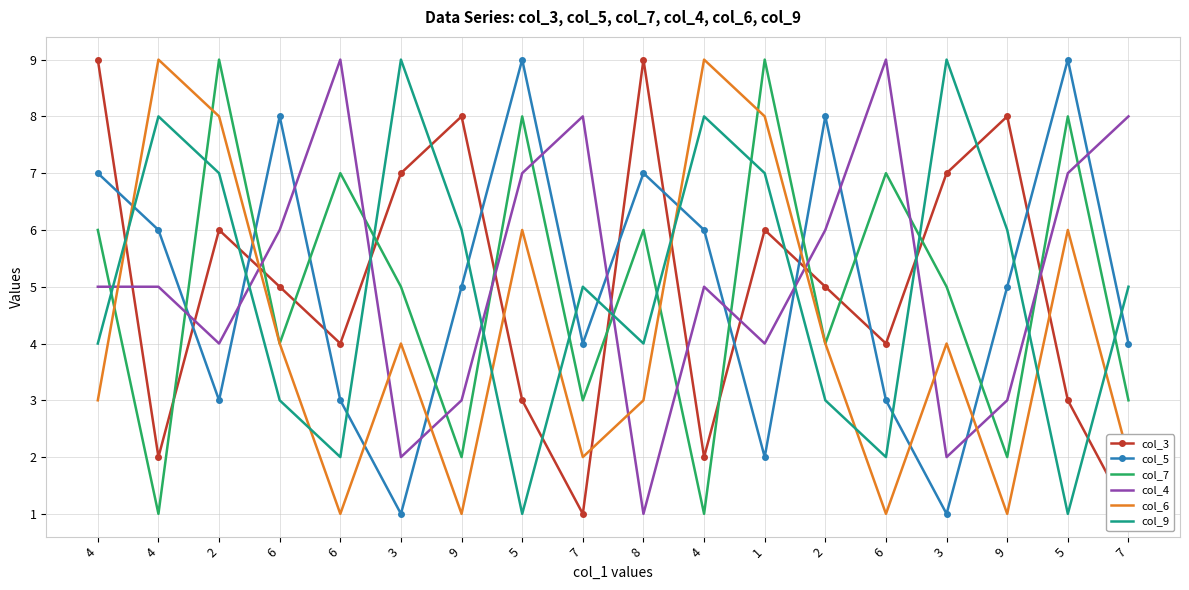

The col_4 series shows 7 at 5. True or false?

True